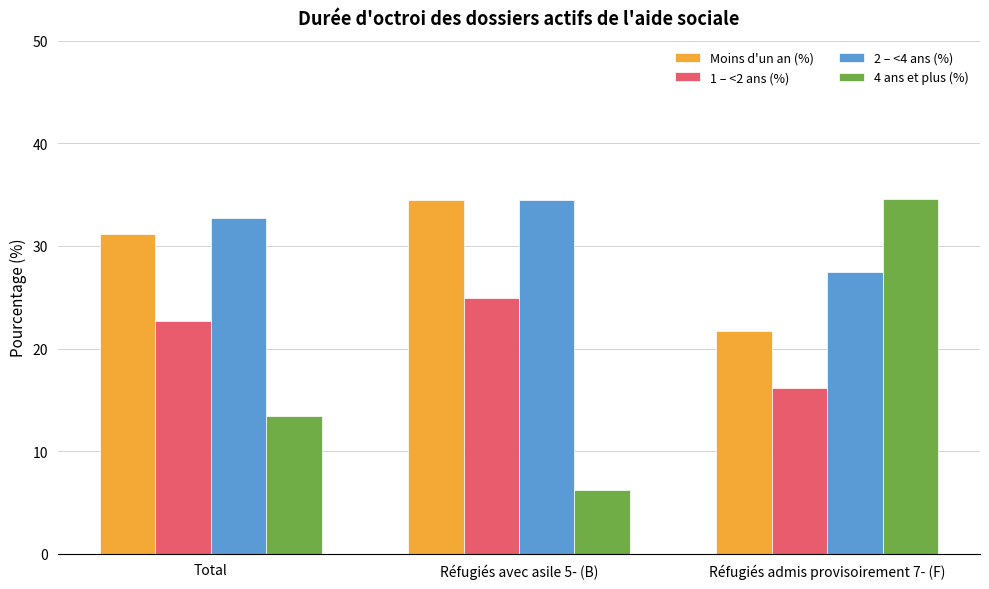

At how many categories does at least one series exceed 24?

3